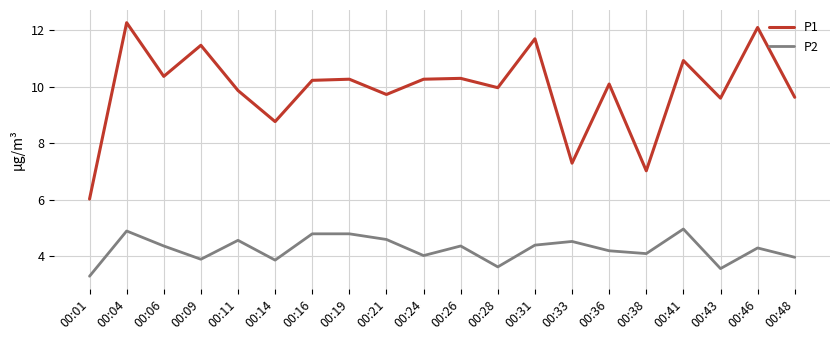

What is the average value of the P1 series?

9.9